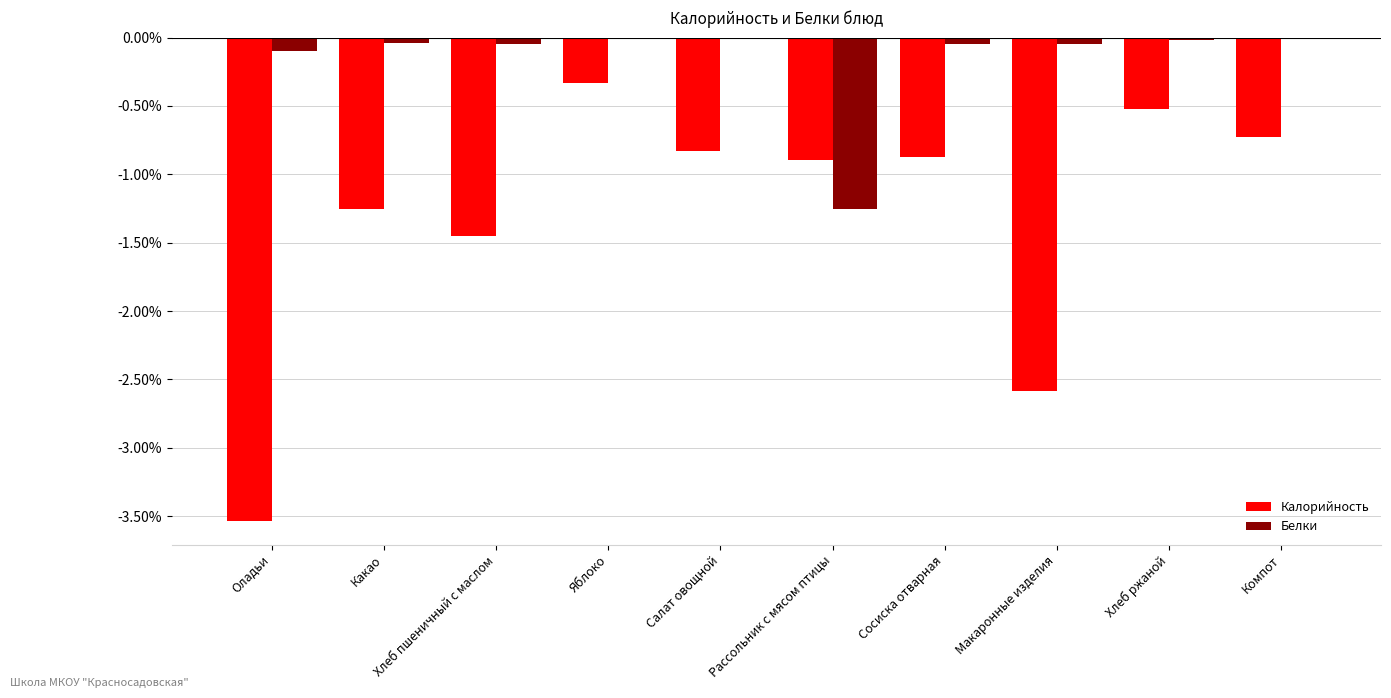

What is the difference between the highest and lowest values at Хлеб пшеничный с маслом?

140.0